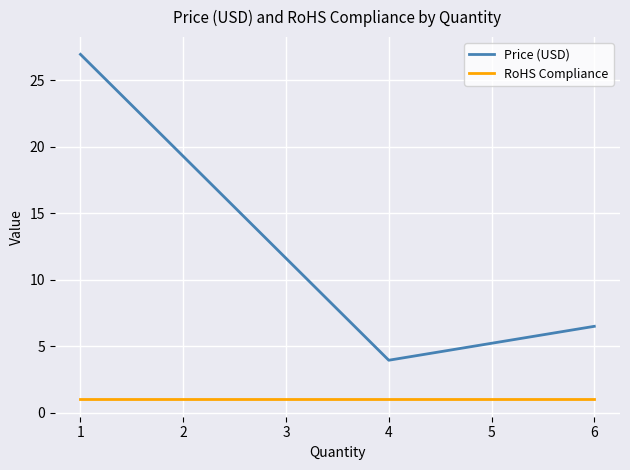

True or false: Price (USD) and RoHS Compliance cross at least once.

False